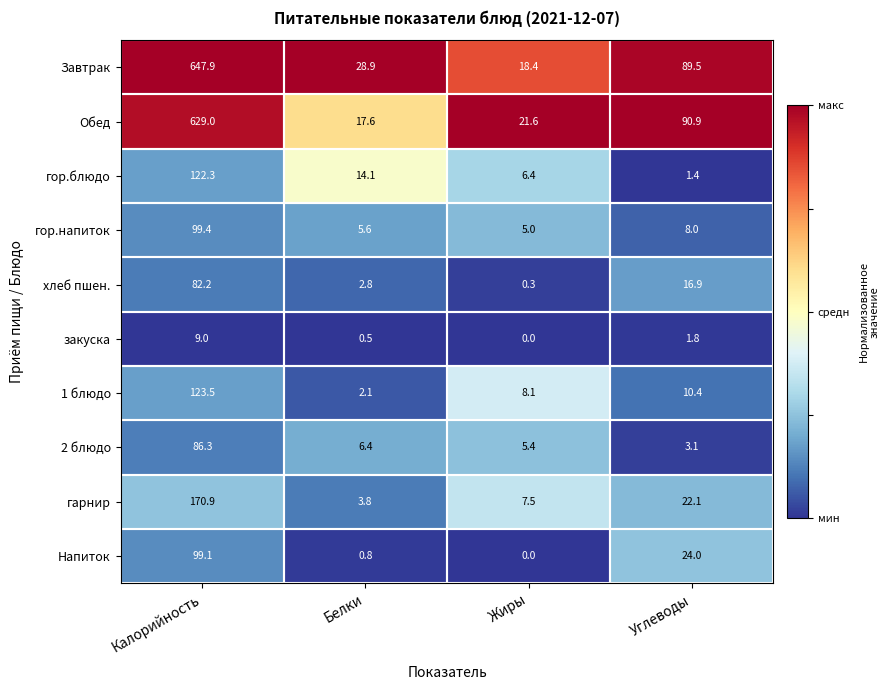

Where is гарнир nearest to the value 87?

Углеводы